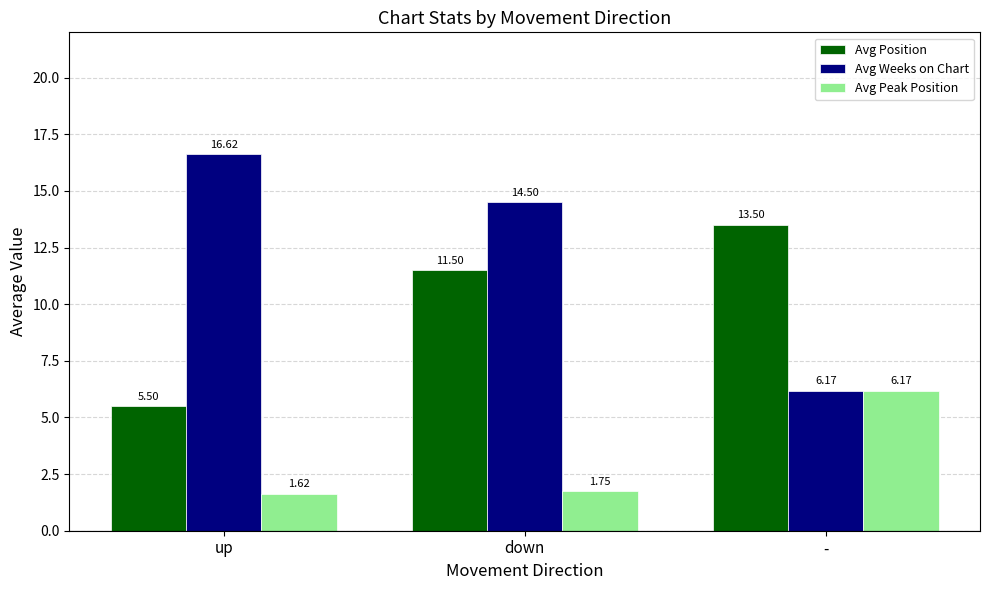

Between up and -, which series saw the biggest shift?

Avg Weeks on Chart